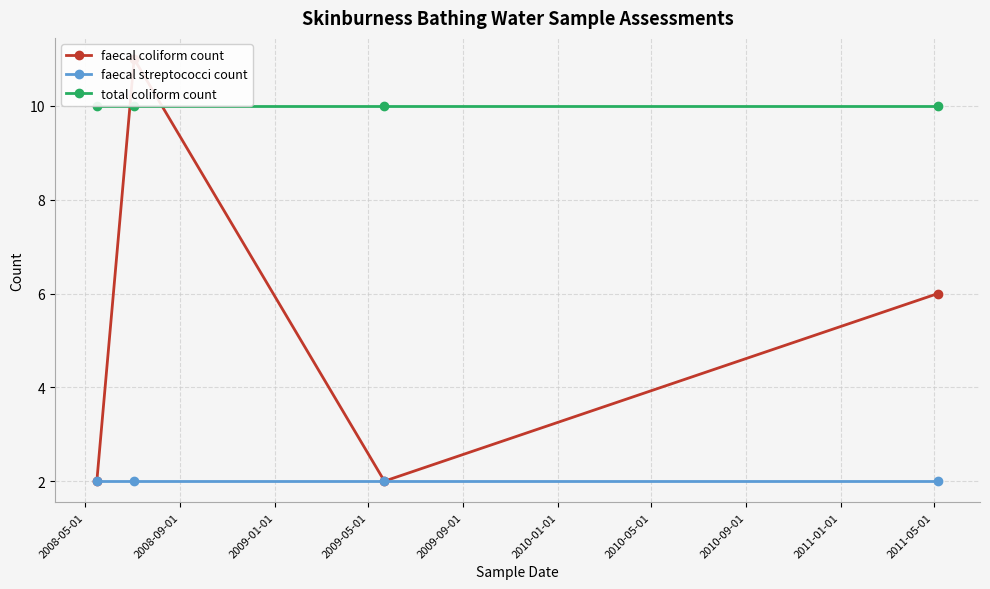

What is the value of the total coliform count point at the 3rd from the left?

10